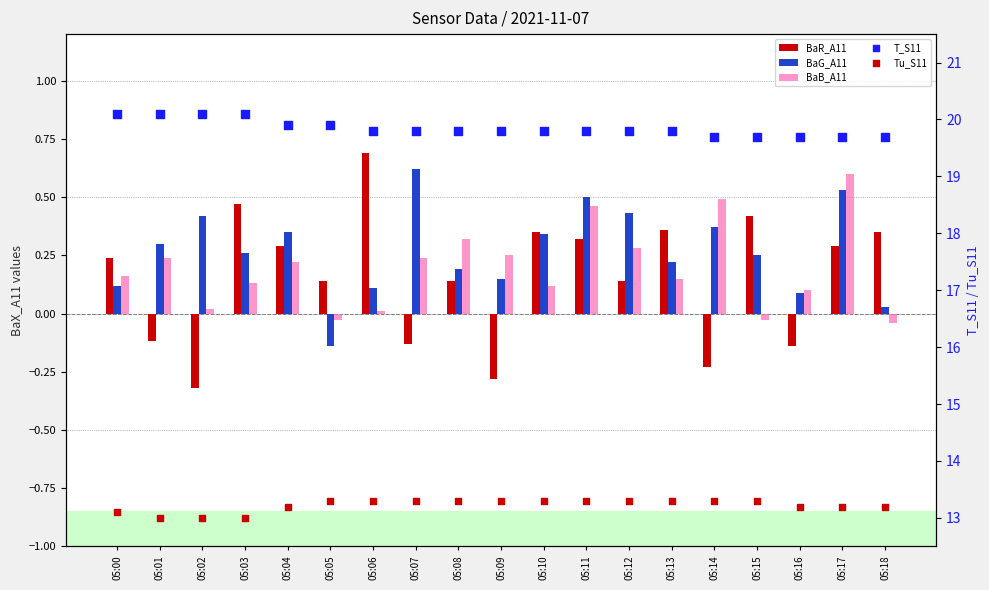

Which series has the largest total across all categories?

T_S11